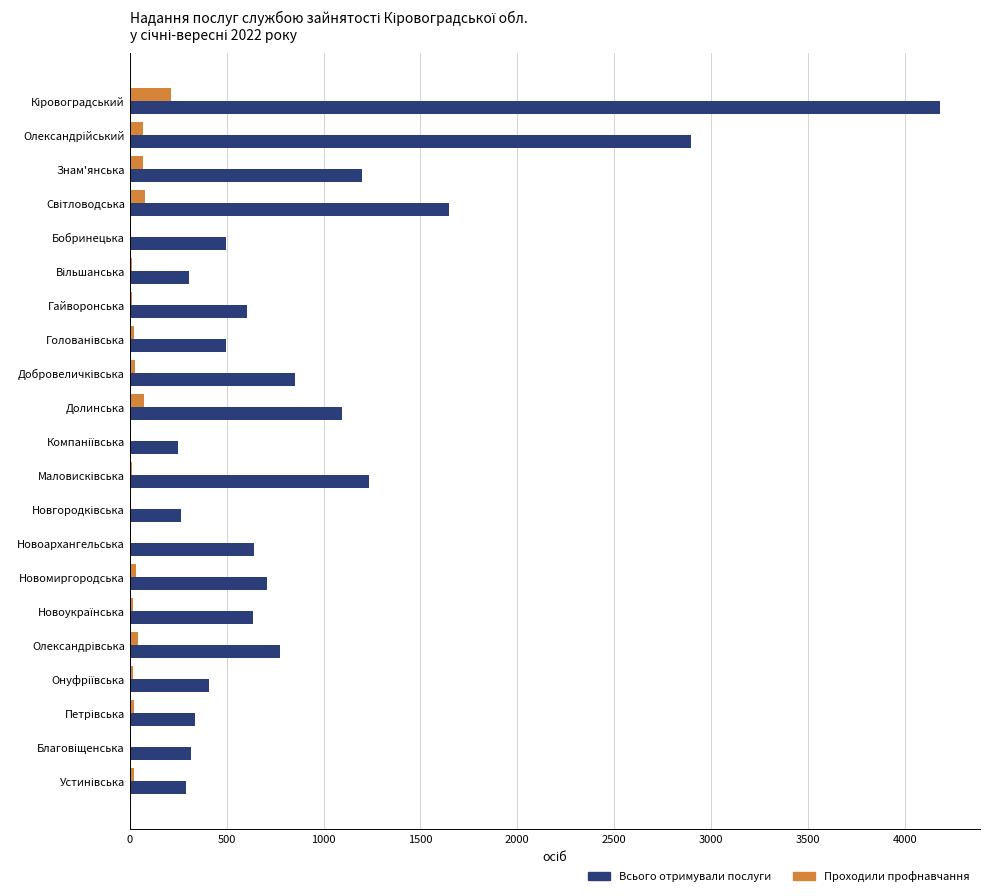

Is it true that Всього отримували послуги equals 642 at Новоархангельська?

True